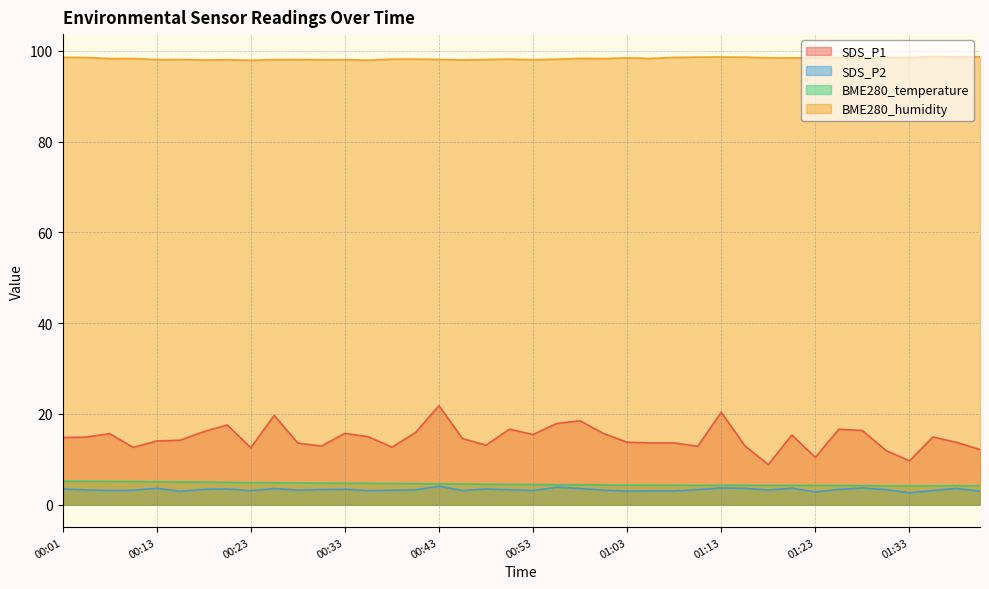

True or false: BME280_humidity and SDS_P1 intersect in this chart.

False